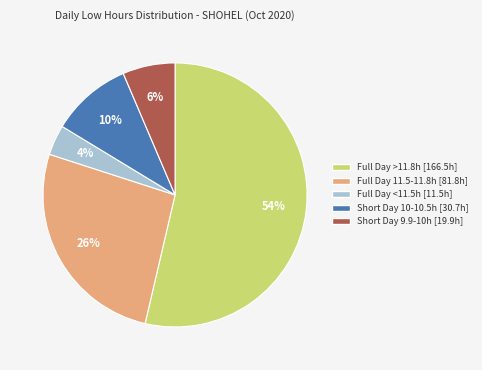

How many slices are in this pie chart?

5